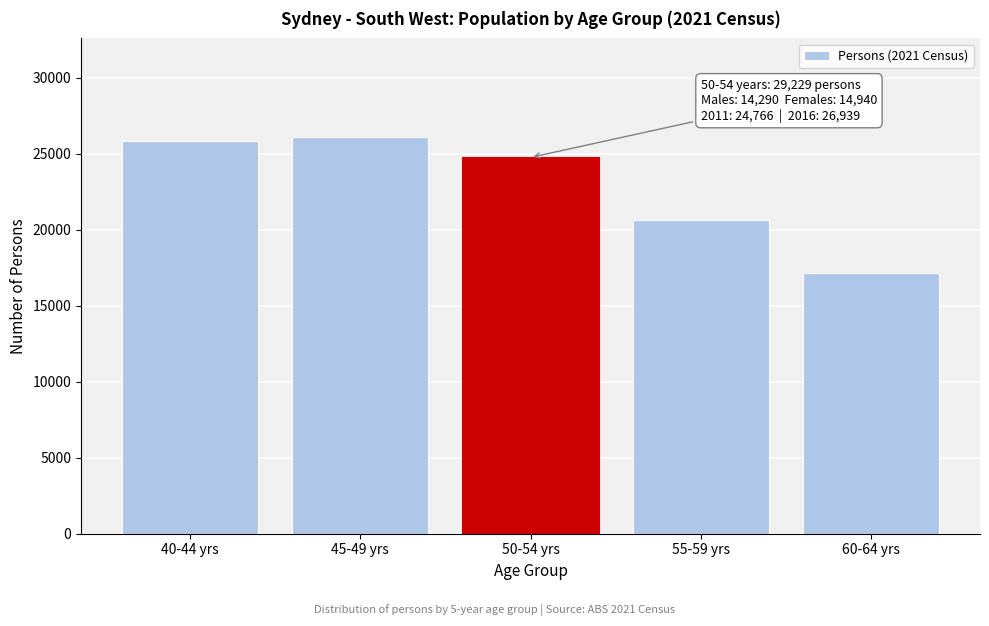

Reading left to right, what are all the values shown in this chart?

25846	26080	24766	20646	17181